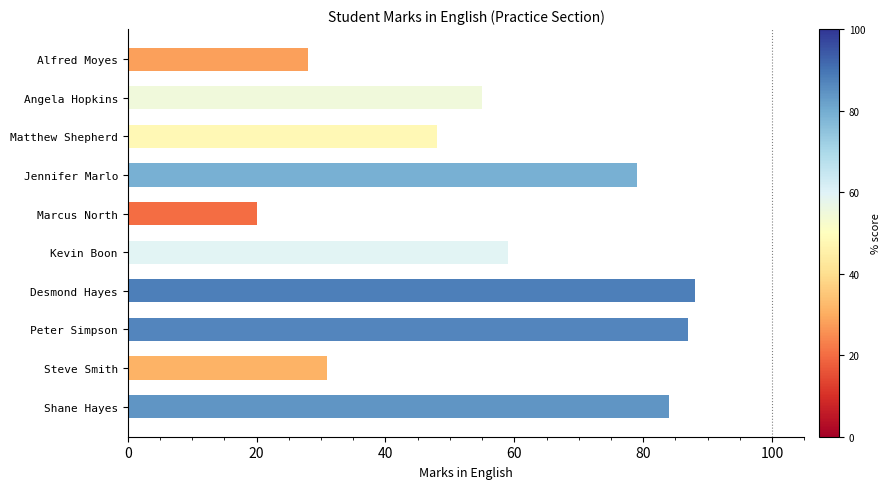

What is the minimum value shown in the chart?

20